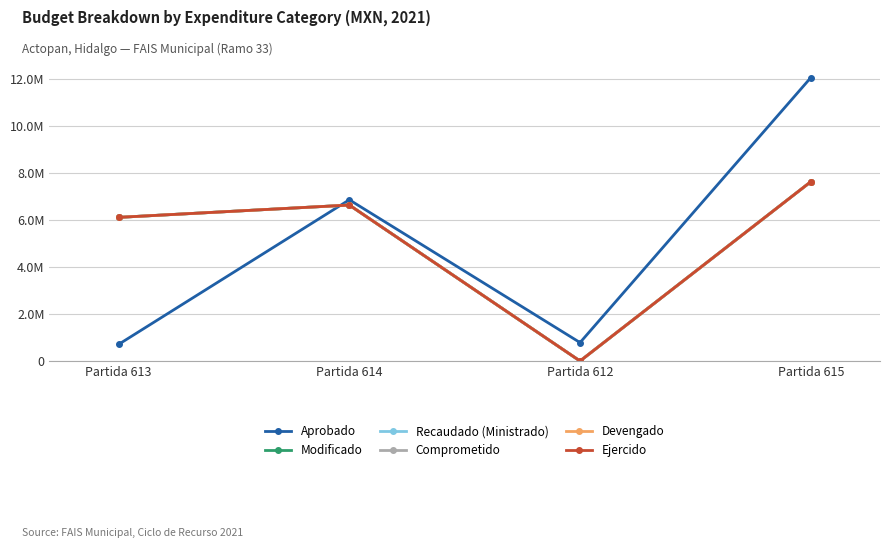

Does the chart have visible grid lines?

Yes